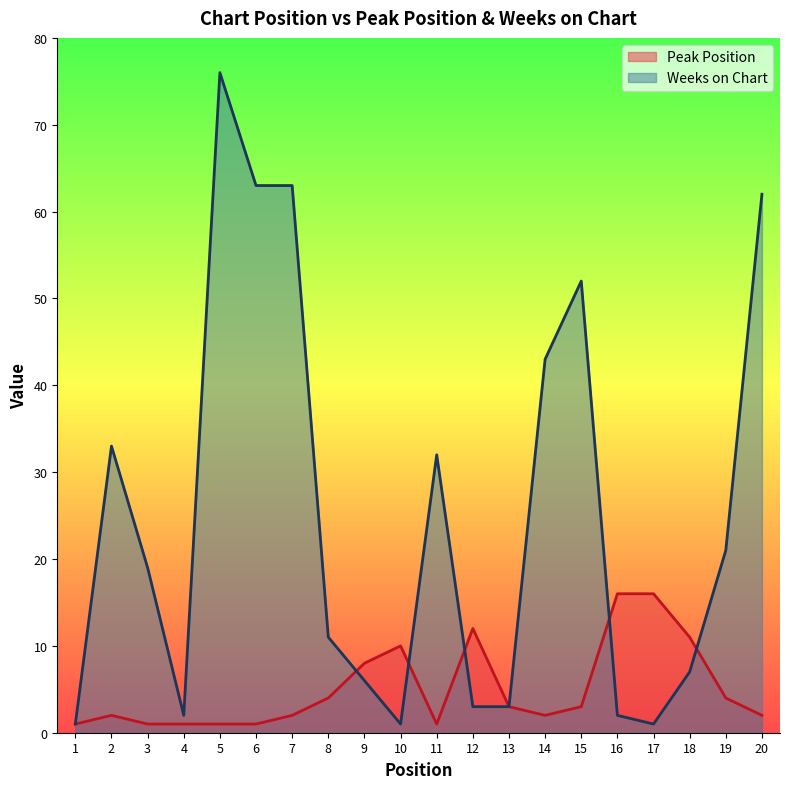

Which series has the largest total across all categories?

Weeks on Chart